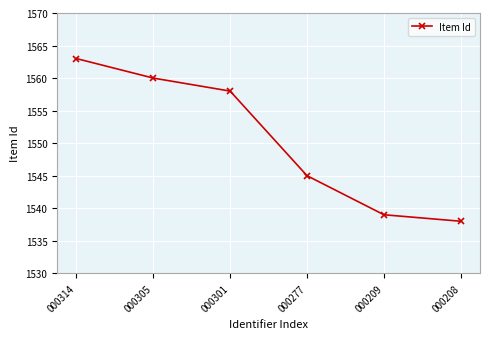

What is the sum of the values at 000305 and 000277?

3105